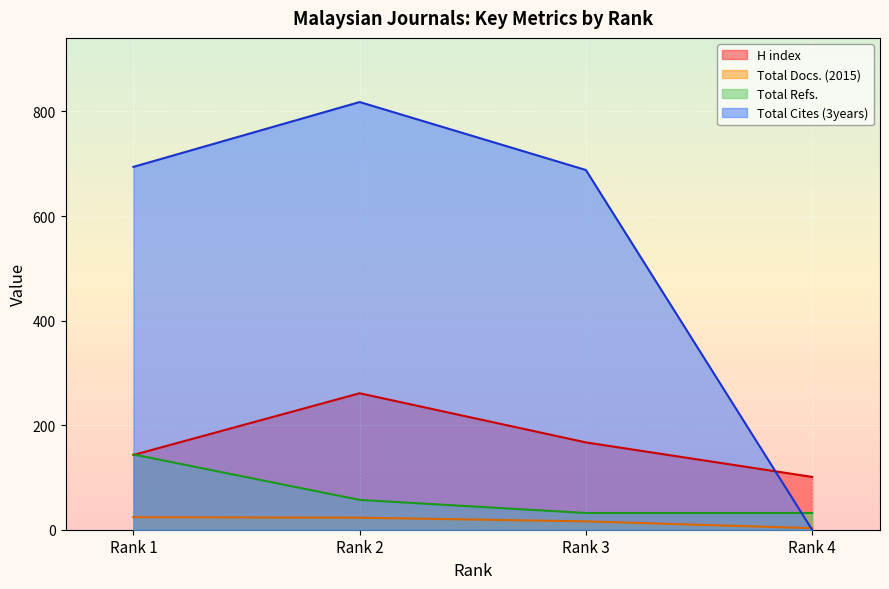

Which series has the largest total across all categories?

Total Cites (3years)